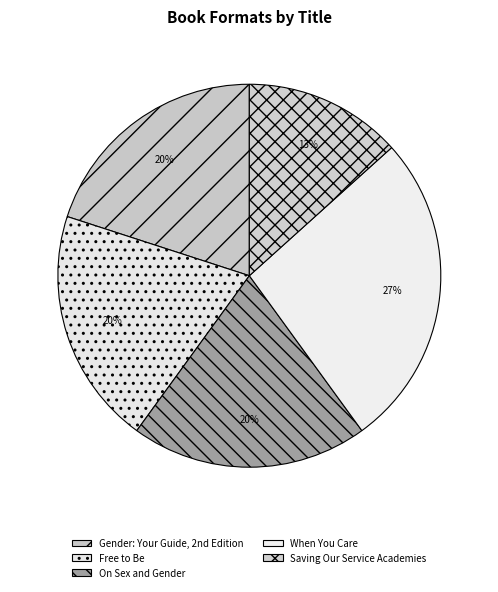

Is it true that On Sex and Gender is 9% of the pie?

False